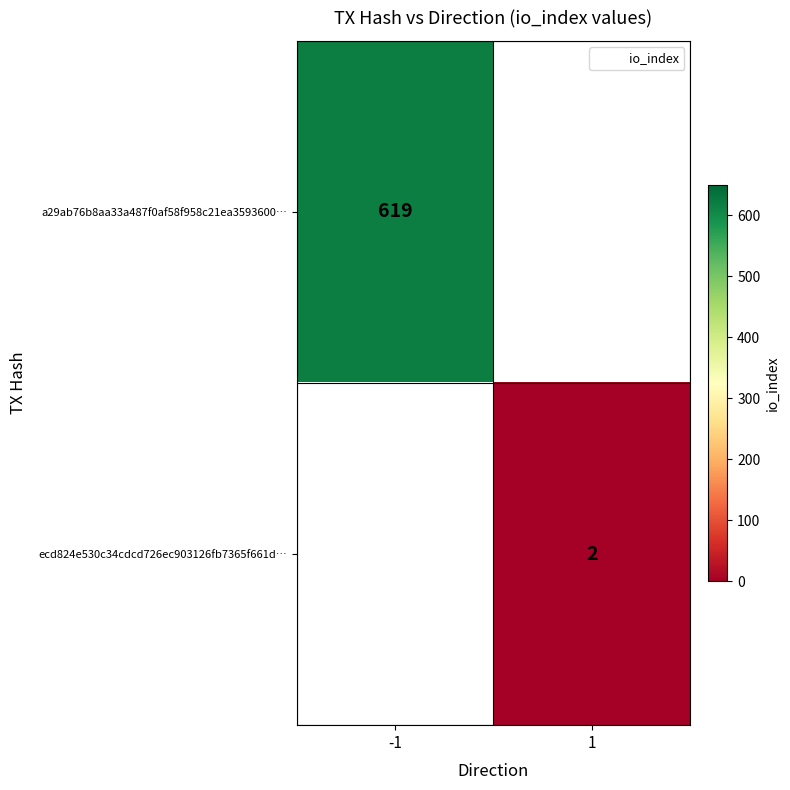

Is the value of ecd824e530c34cdcd726ec903126fb7365f661d… at 1 greater than the value of a29ab76b8aa33a487f0af58f958c21ea3593600… at -1?

No